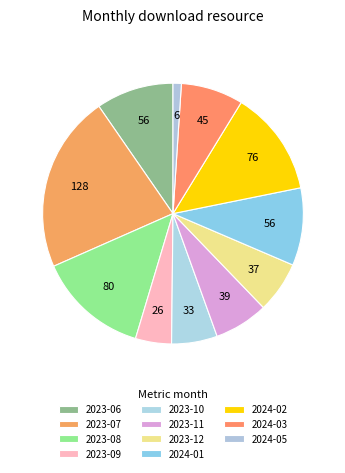

How many segments does this pie chart have?

11